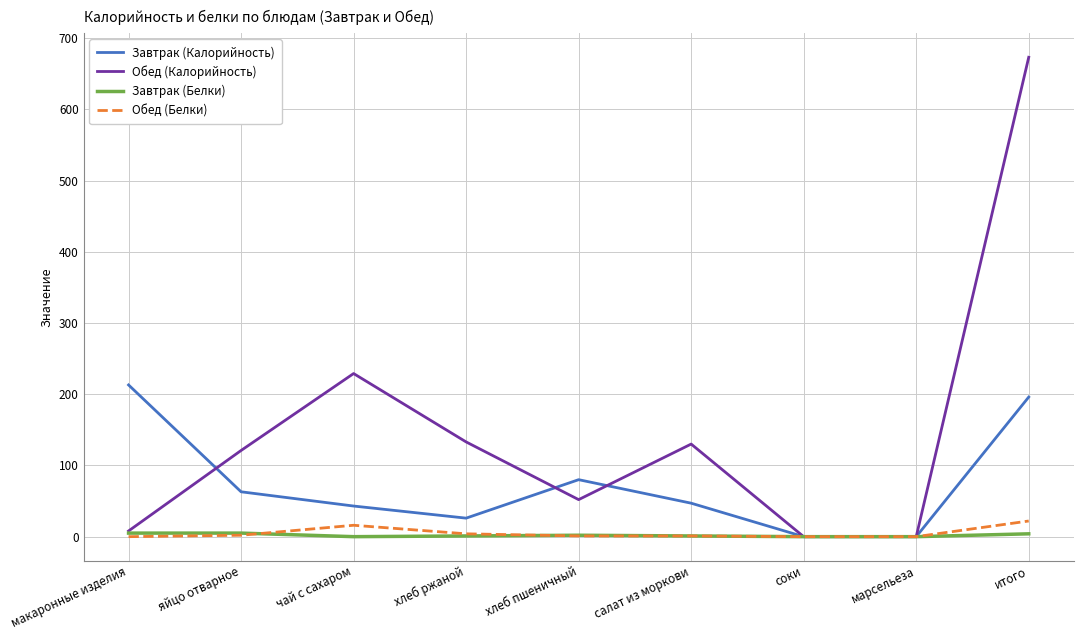

Which series changed the most between хлеб ржаной and салат из моркови?

Завтрак (Калорийность)